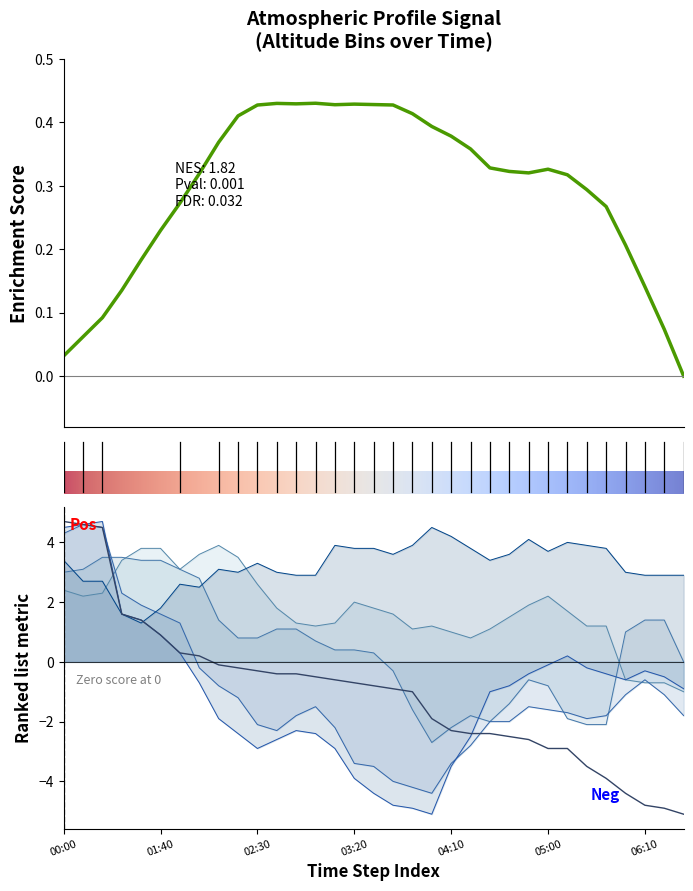

Between 2017/06/01 04:30 and 2017/06/01 03:20, which is larger?

2017/06/01 03:20